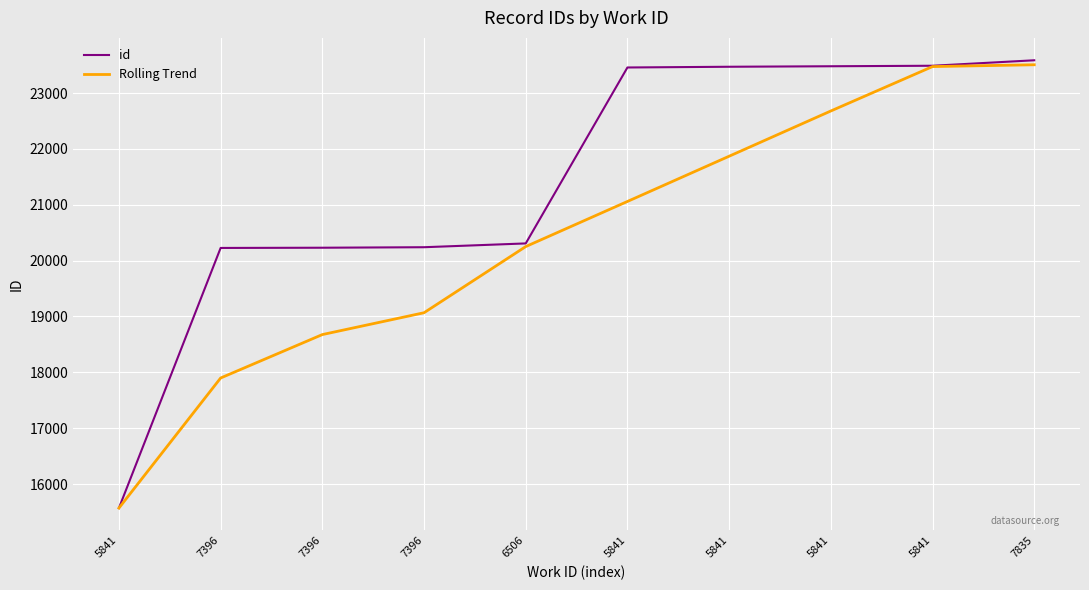

True or false: id and Rolling Trend intersect in this chart.

False